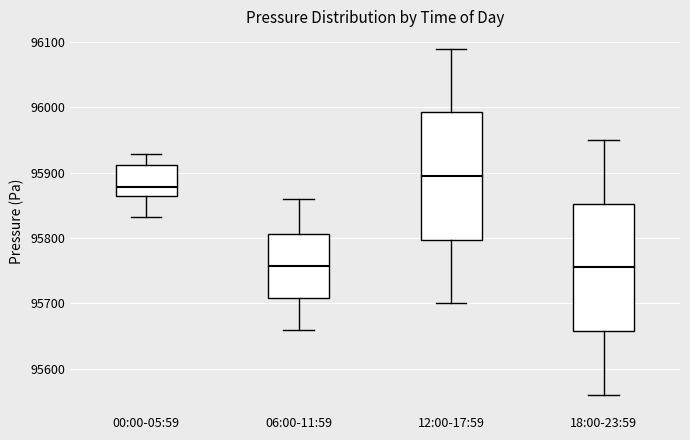

Reading left to right, transcribe this box plot: for each box, give where its median line is, the range the box spans, and where its two whiskers end, as read against the y-axis. The values are not printed on the chart, so give them approximately, as read against the axis.

00:00-05:59: median 95880, box 95860 to 95910, whiskers 95830 to 95930
06:00-11:59: median 95760, box 95710 to 95810, whiskers 95660 to 95860
12:00-17:59: median 95900, box 95800 to 95990, whiskers 95700 to 96090
18:00-23:59: median 95760, box 95660 to 95850, whiskers 95560 to 95950